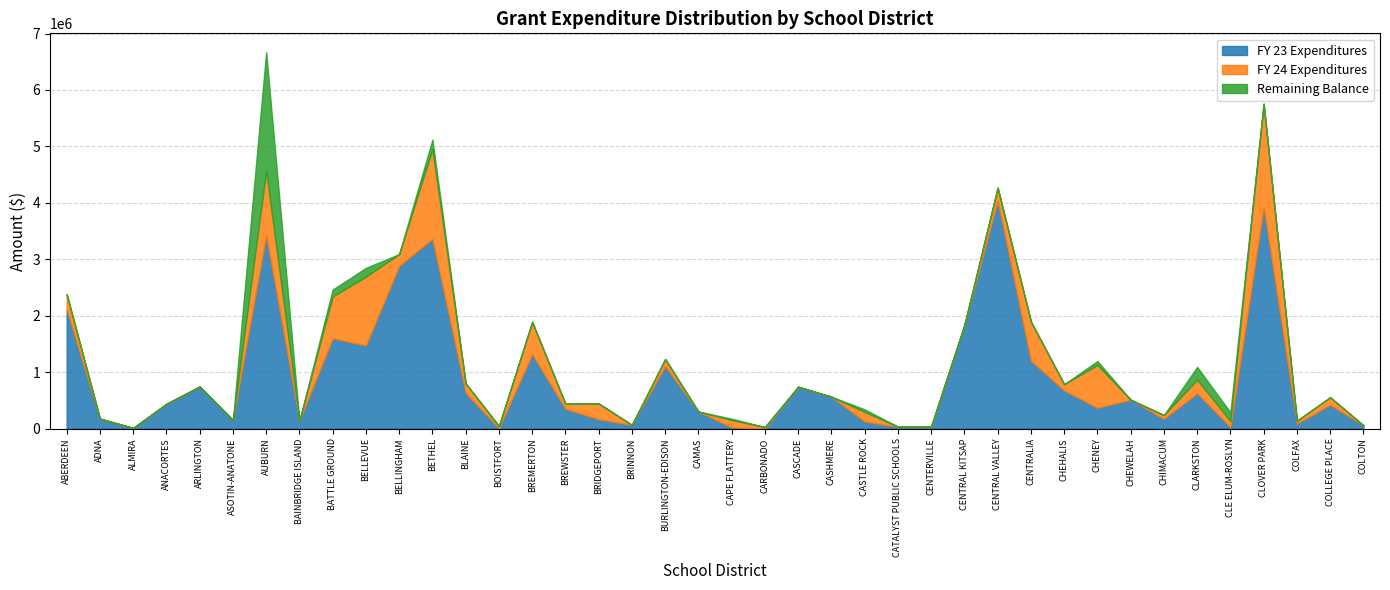

The value of FY 24 Expenditures at CENTERVILLE is 3650.4. True or false?

False